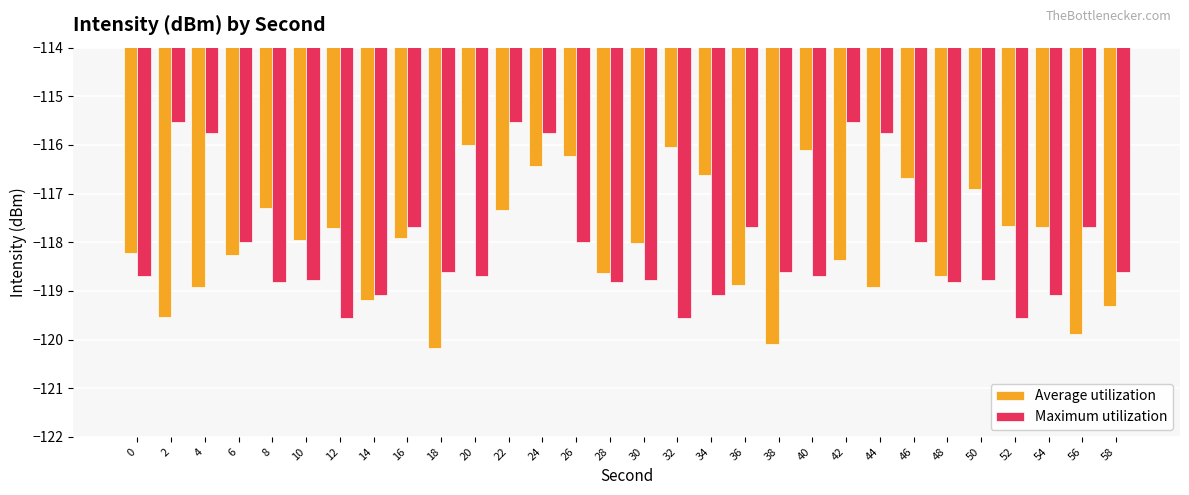

What is the sum of all Average utilization values?

-3539.7